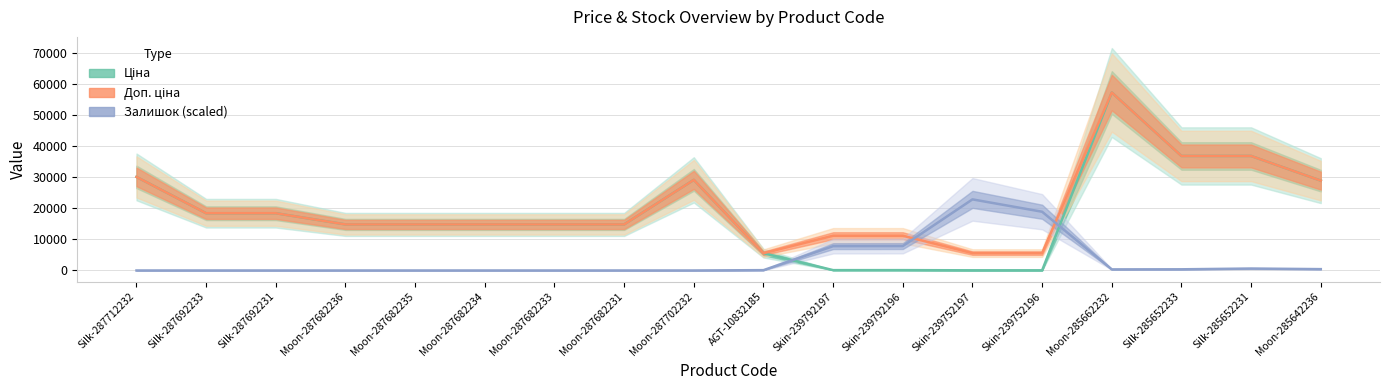

Reading left to right, transcribe all the data shown in this chart.

Ціна: Silk-287712232=30102.8	Silk-287692233=18420.9	Silk-287692231=18420.9	Moon-287682236=14817.6	Moon-287682235=14817.6	Moon-287682234=14817.6	Moon-287682233=14817.6	Moon-287682231=14817.6	Moon-287702232=29152.3	AGT-10832185=5560.3	Skin-239792197=111.8	Skin-239792196=111.8	Skin-239752197=55.9	Skin-239752196=55.9	Moon-285662232=57258.0	Silk-285652233=36841.8	Silk-285652231=36841.8	Moon-285642236=28901.7
Доп. ціна: Silk-287712232=30102.8	Silk-287692233=18420.9	Silk-287692231=18420.9	Moon-287682236=14817.6	Moon-287682235=14817.6	Moon-287682234=14817.6	Moon-287682233=14817.6	Moon-287682231=14817.6	Moon-287702232=29152.3	AGT-10832185=5560.3	Skin-239792197=11182.0	Skin-239792196=11182.0	Skin-239752197=5591.0	Skin-239752196=5591.0	Moon-285662232=57258.0	Silk-285652233=36841.8	Silk-285652231=36841.8	Moon-285642236=28901.7
Залишок (scaled): Silk-287712232=0.0	Silk-287692233=0.0	Silk-287692231=0.0	Moon-287682236=0.0	Moon-287682235=0.0	Moon-287682234=0.0	Moon-287682233=0.0	Moon-287682231=0.0	Moon-287702232=0.0	AGT-10832185=108.3	Skin-239792197=7823.9	Skin-239792196=7851.0	Skin-239752197=22876.1	Skin-239752196=18896.5	Moon-285662232=351.9	Silk-285652233=379.0	Silk-285652231=622.7	Moon-285642236=433.2